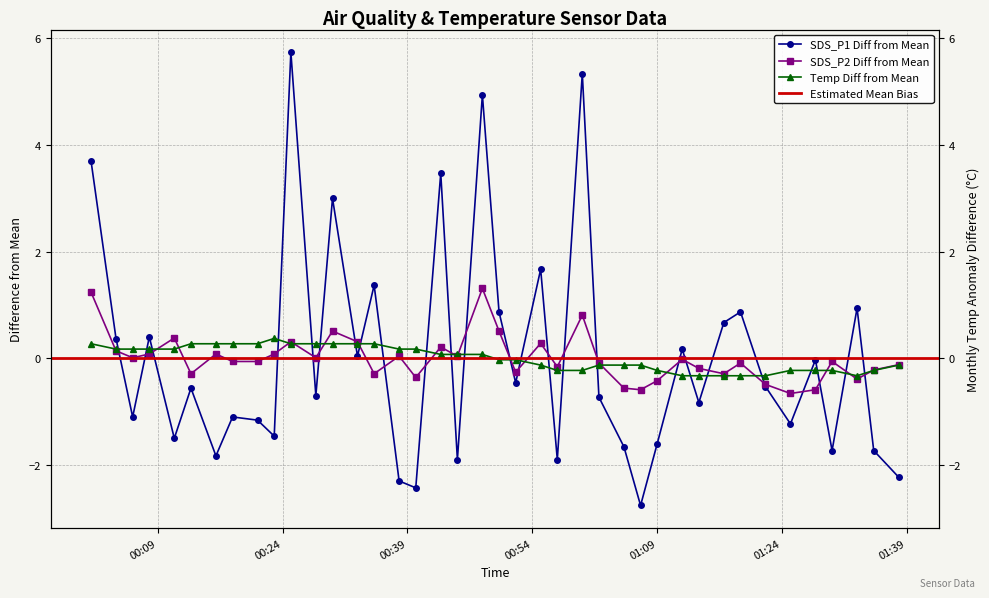

What is the value of the SDS_P1 point at the 26th from the left?

-0.7